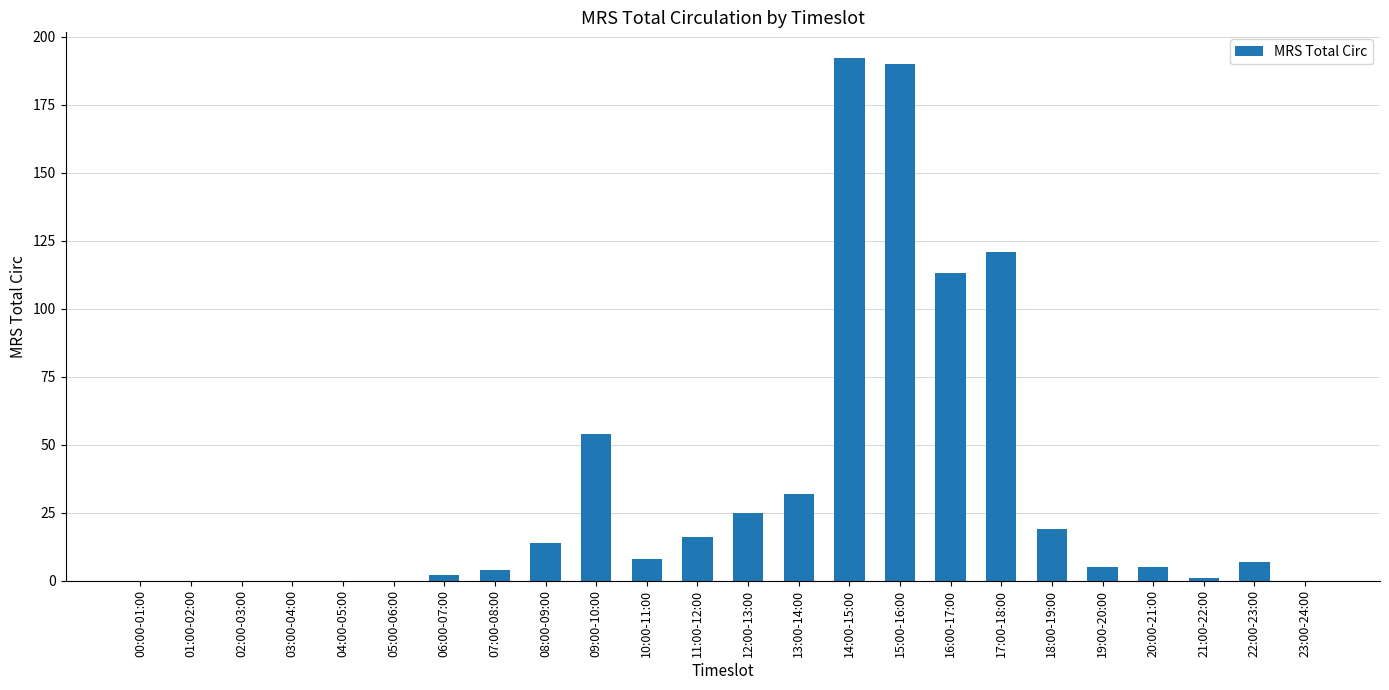

What is the sum of all values?

808